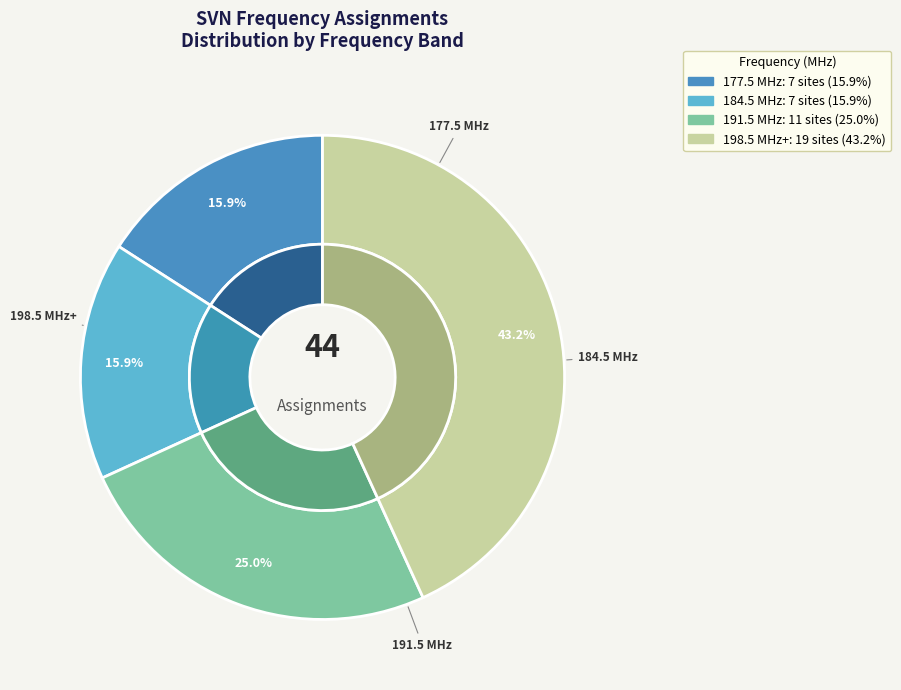

Does Other 1 represent more than half of the total?

No